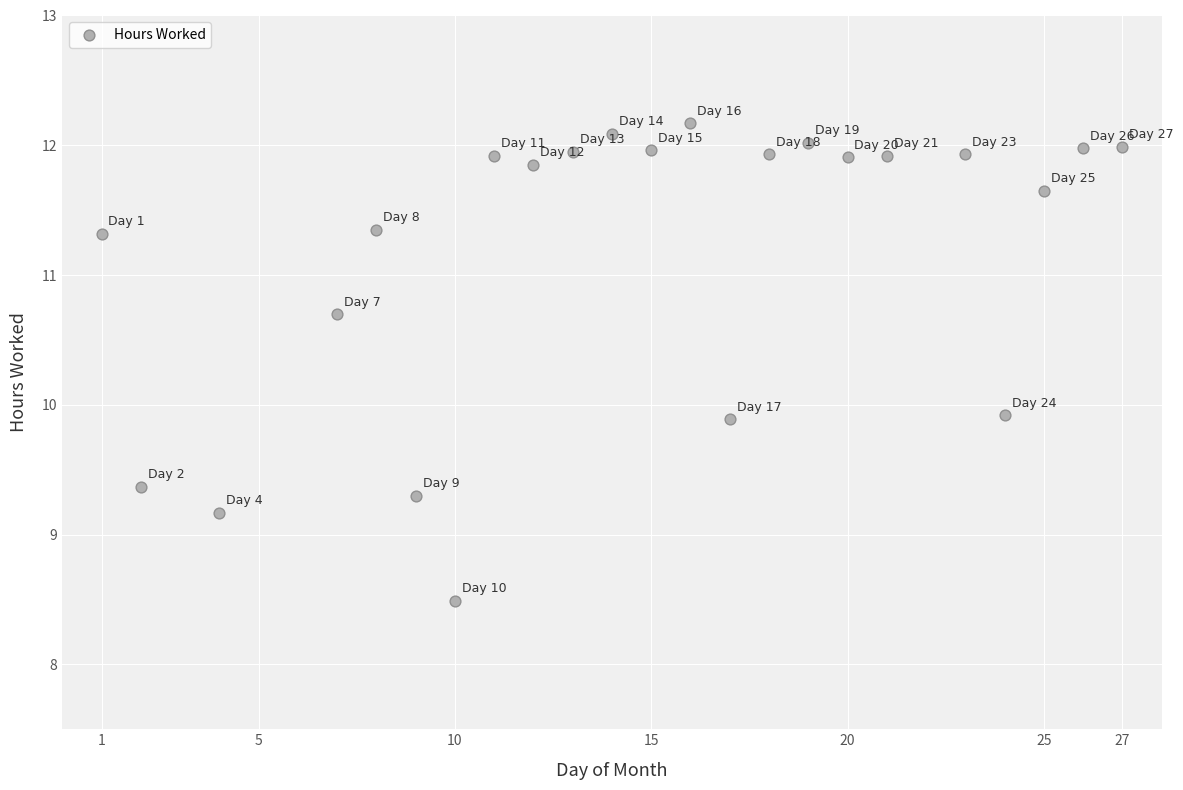

What is the range of Y values (max minus min)?

3.7